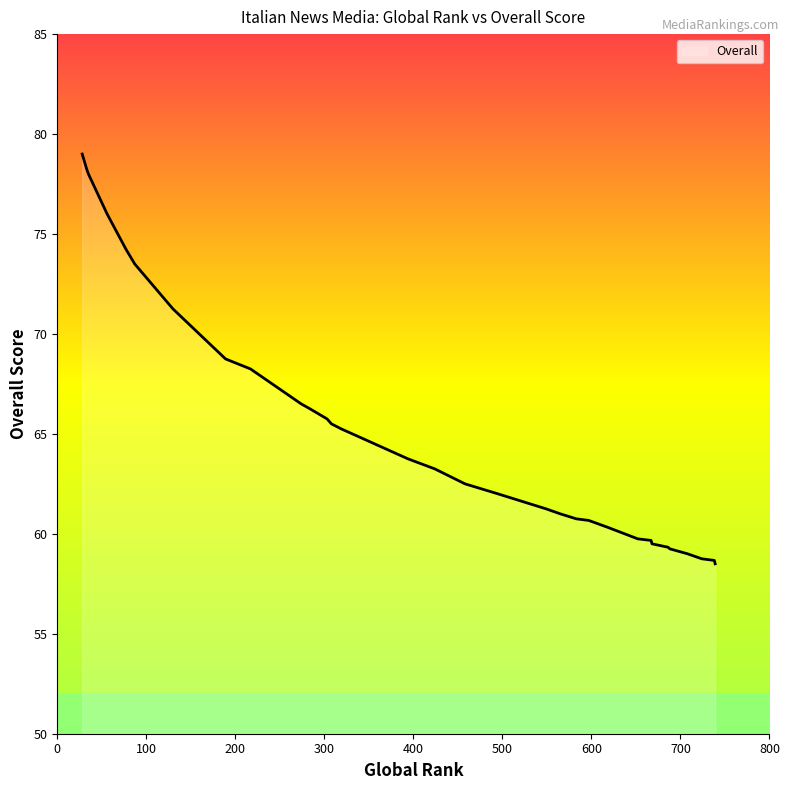

Where is the data nearest to the value 68?

217